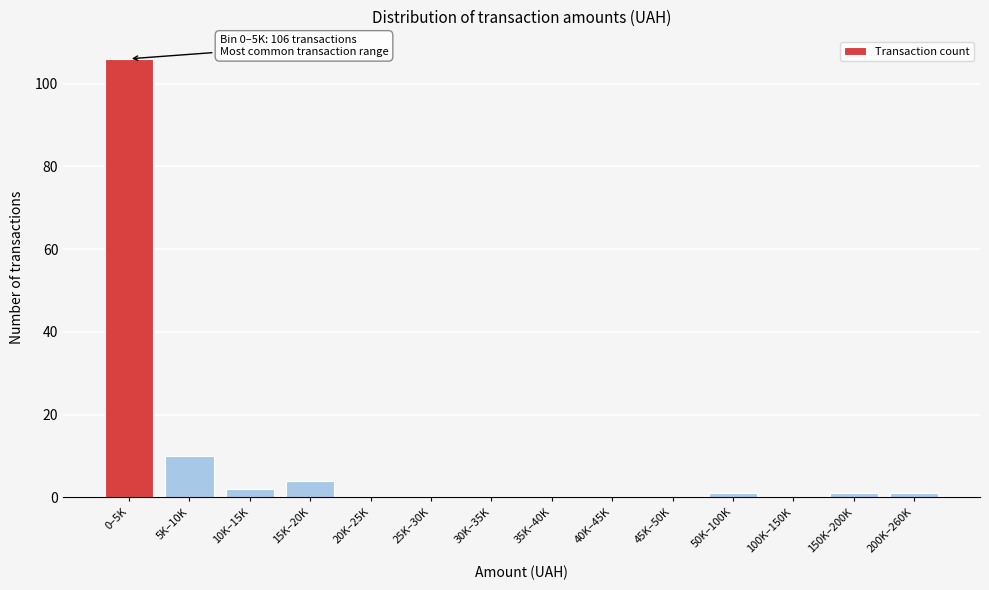

Reading left to right, transcribe all the data shown in this chart.

0–5K=106	5K–10K=10	10K–15K=2	15K–20K=4	20K–25K=0	25K–30K=0	30K–35K=0	35K–40K=0	40K–45K=0	45K–50K=0	50K–100K=1	100K–150K=0	150K–200K=1	200K–260K=1